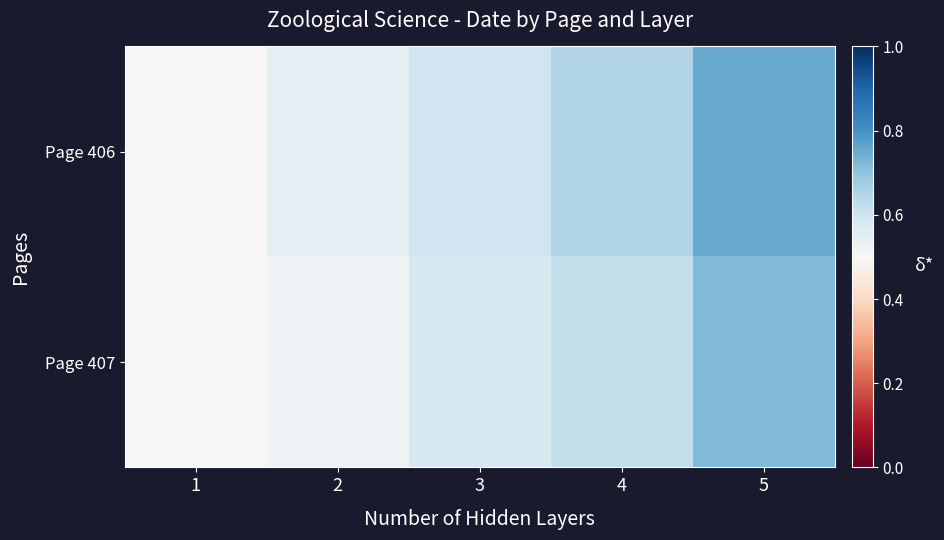

Between 3 and 4, which is larger?

4